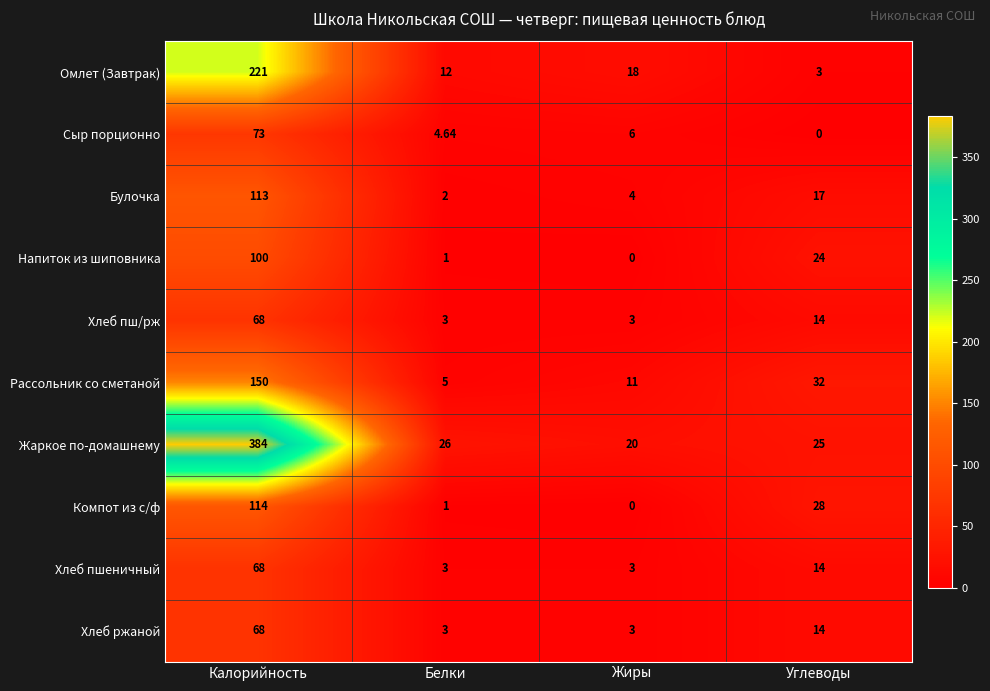

Which series has the largest range (max minus min)?

Жаркое по-домашнему